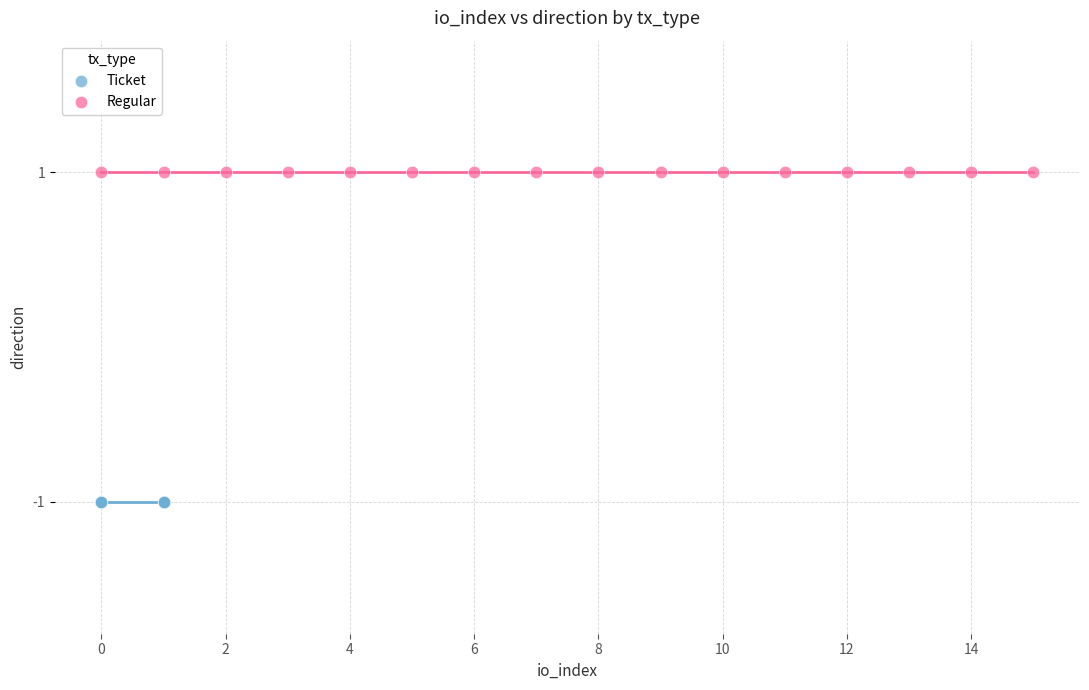

Which series contains the lowest Y value?

Ticket